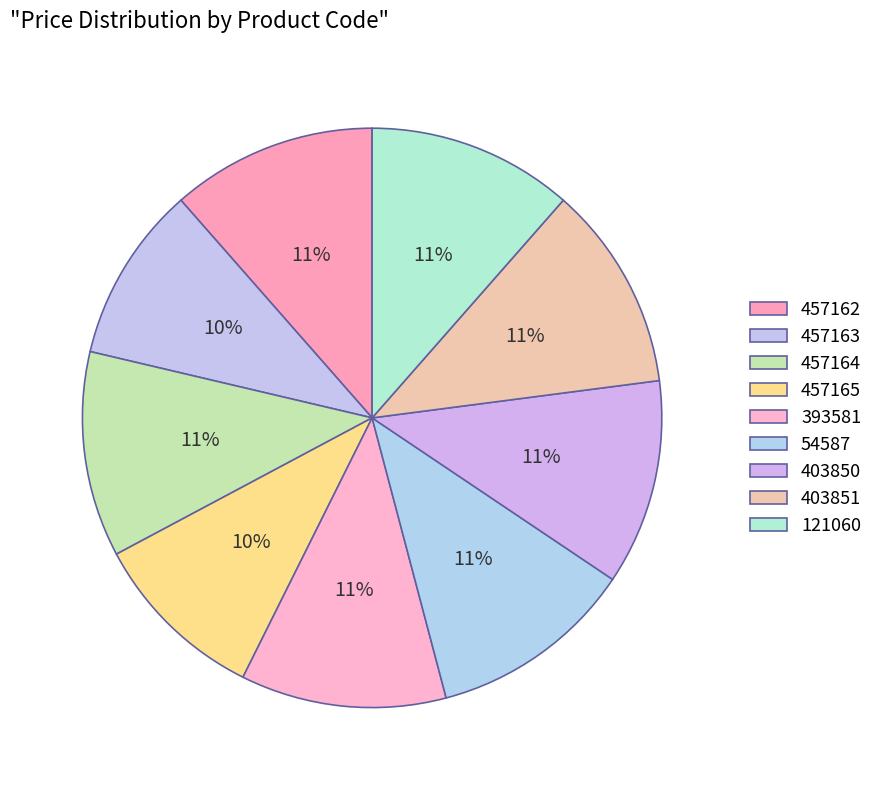

Rank the categories by value from lowest to highest.

457163, 457165, 457162, 457164, 393581, 54587, 403850, 403851, 121060